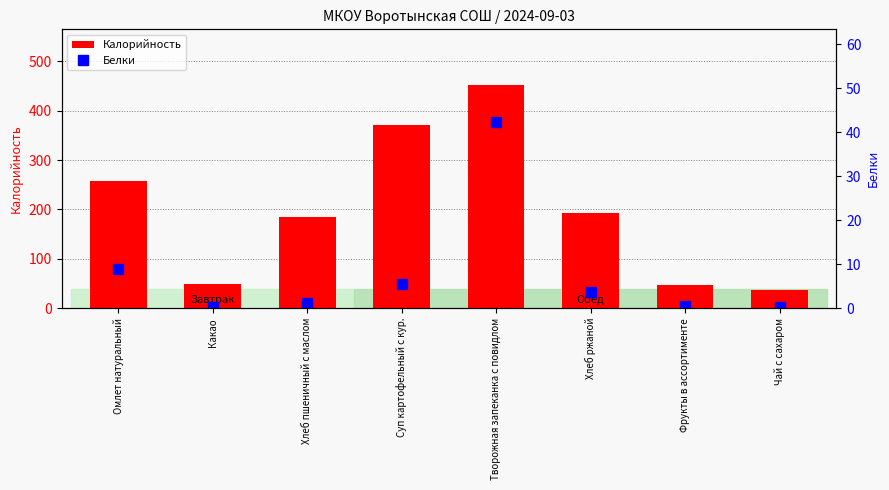

How many values in the Белки series exceed 3?

4